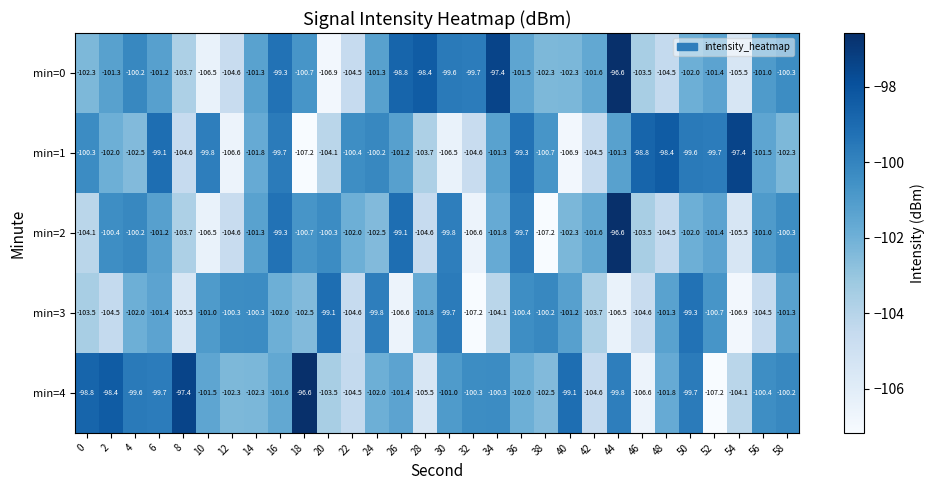

How many data points in min=1 are less than -101?

17